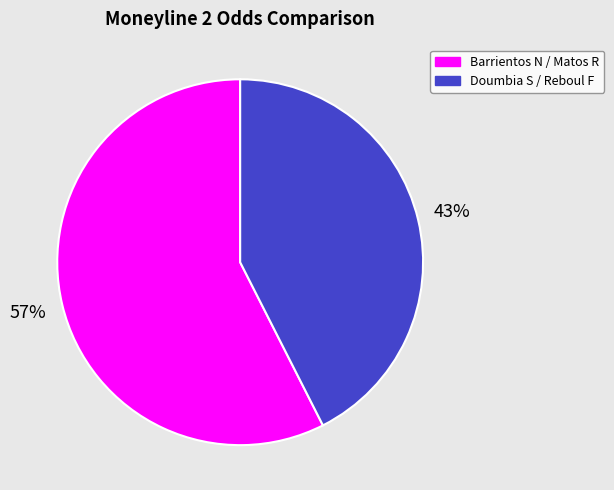

Does Doumbia S / Reboul F represent more than half of the total?

No